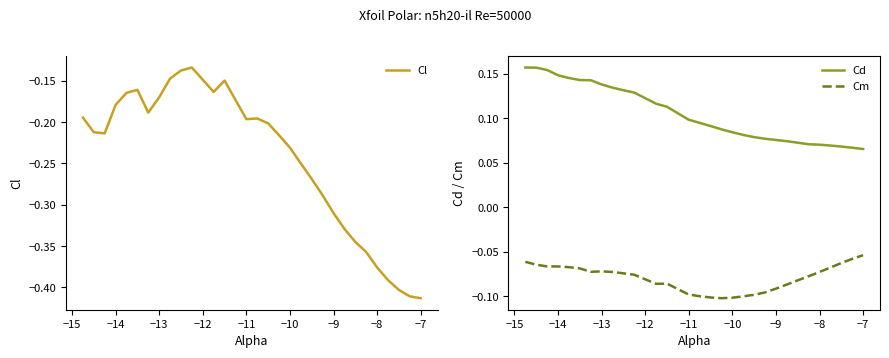

True or false: Cd has a value of 0.2 at −14.

False